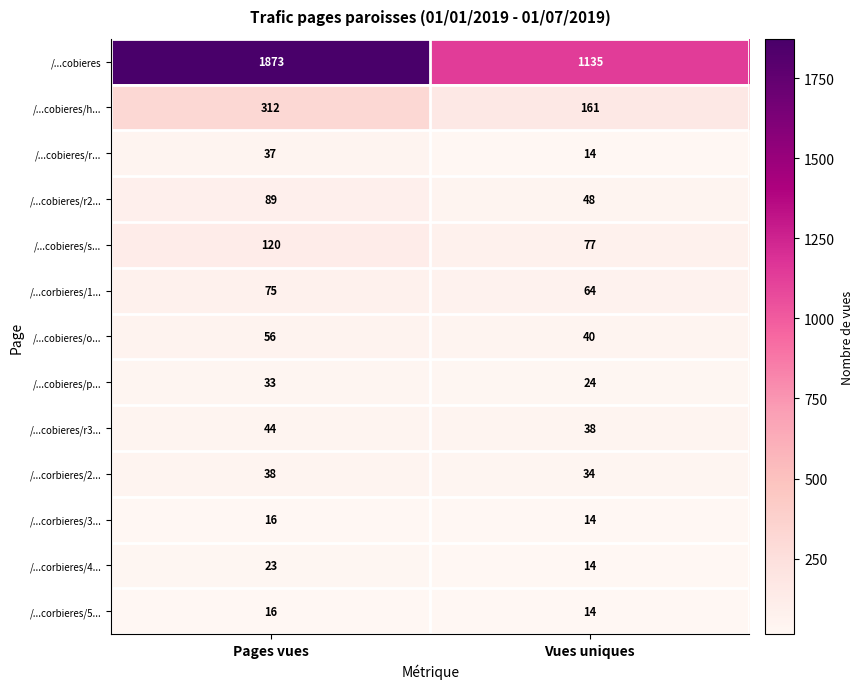

Reading left to right, extract all data points from this chart.

/...cobieres: 1873	1135
/...cobieres/h...: 312	161
/...cobieres/r...: 37	14
/...cobieres/r2...: 89	48
/...cobieres/s...: 120	77
/...corbieres/1...: 75	64
/...cobieres/o...: 56	40
/...cobieres/p...: 33	24
/...cobieres/r3...: 44	38
/...corbieres/2...: 38	34
/...corbieres/3...: 16	14
/...corbieres/4...: 23	14
/...corbieres/5...: 16	14